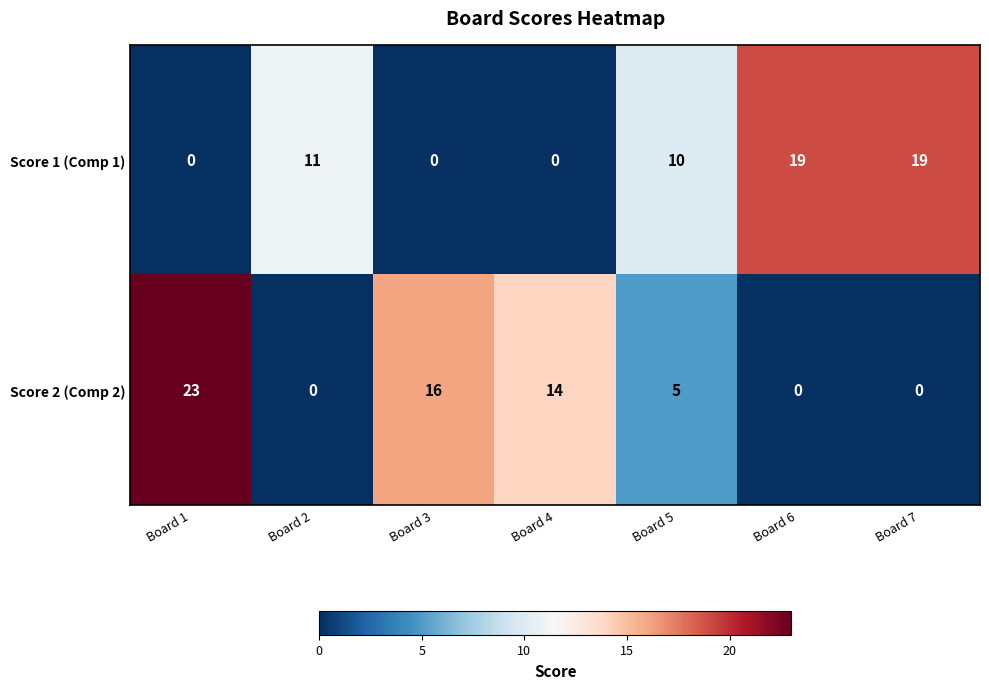

What is the difference between the maximum and minimum values in the Score 2 (Comp 2) series?

23